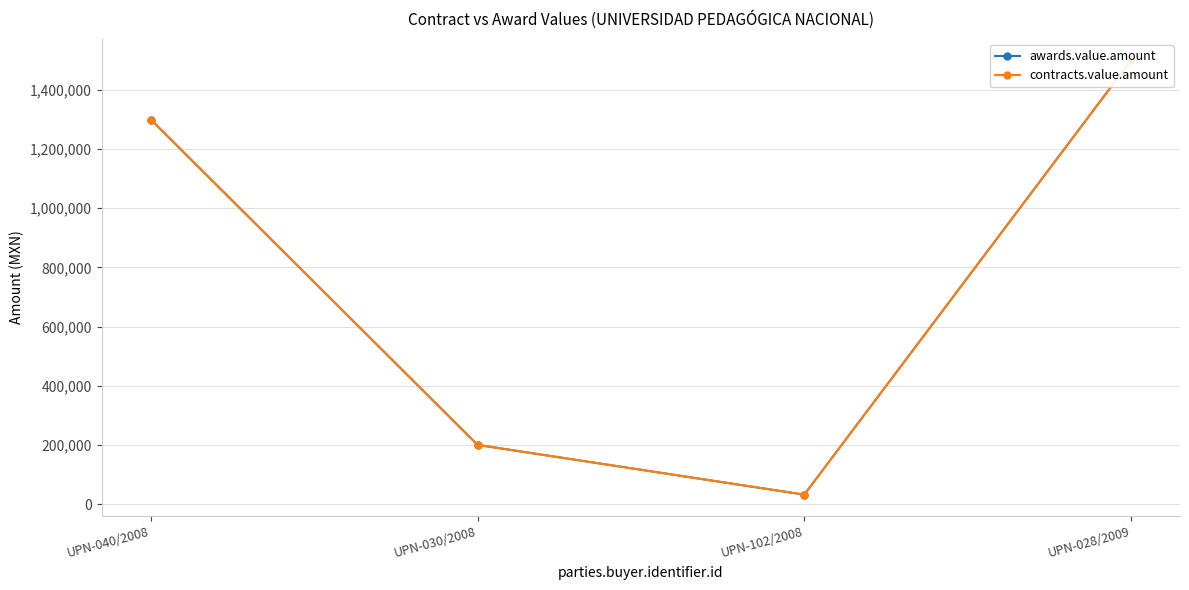

At which label is contracts.value.amount closest to 765860?

UPN-040/2008